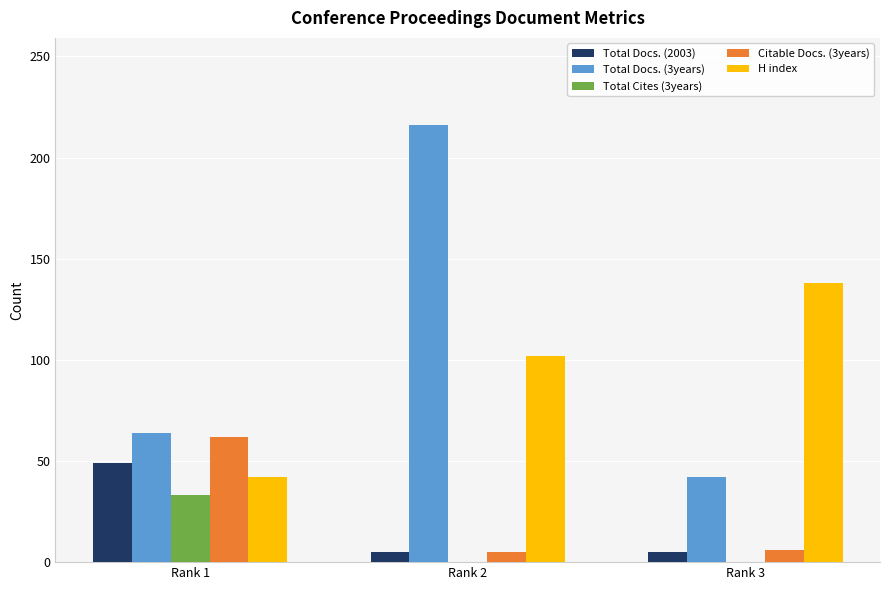

What is the greatest value displayed?

216